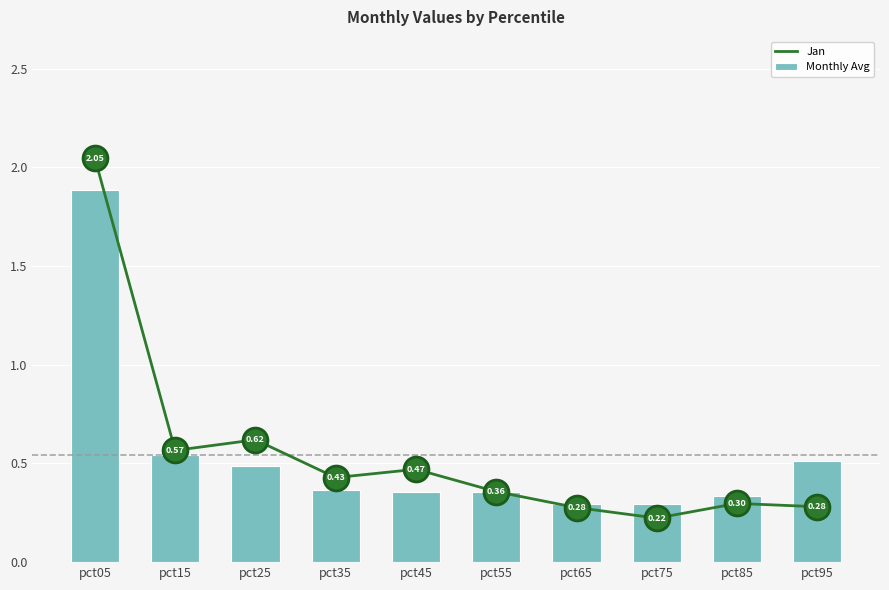

Which series contains the lowest Y value?

Jan